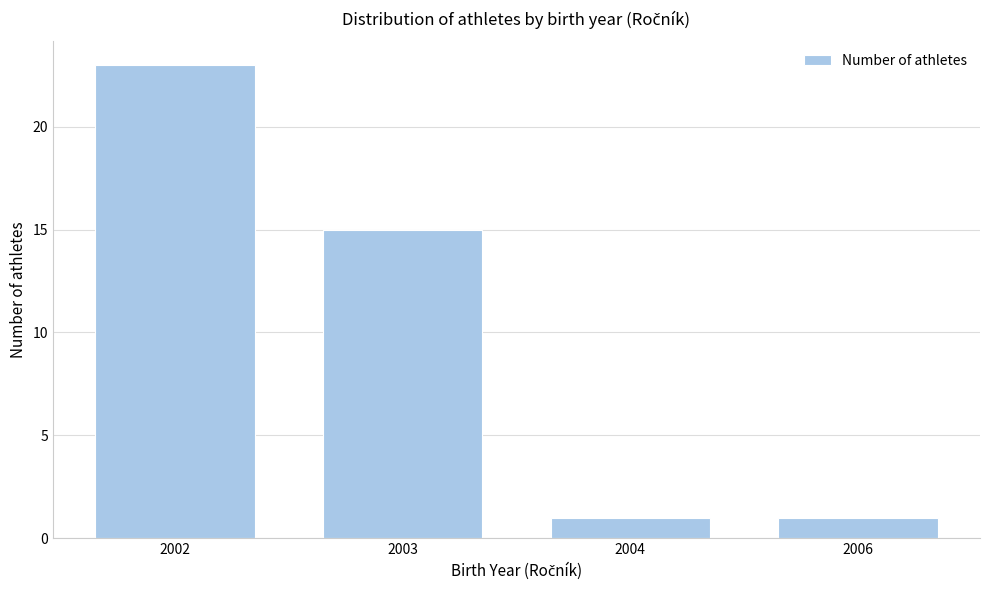

Reading left to right, what are all the values shown in this chart?

23	15	1	1